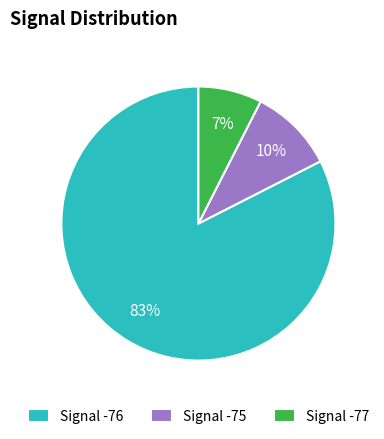

True or false: Signal -75 accounts for 25% of the total.

False